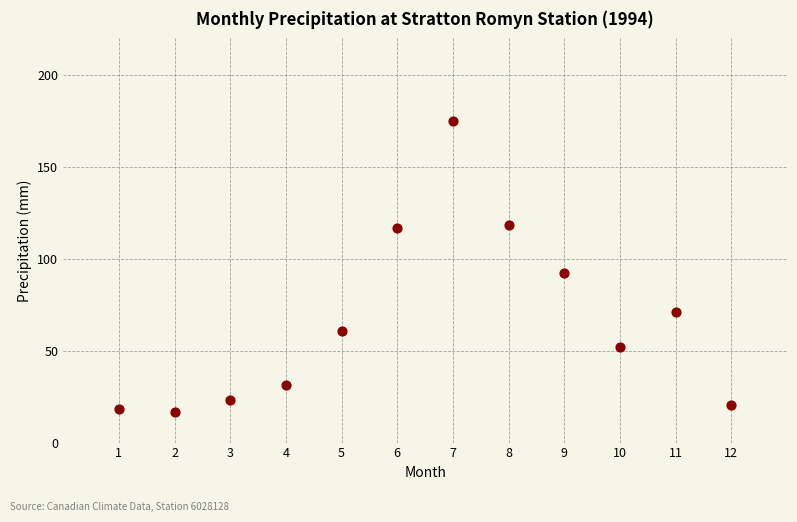

What Y value in the scatter plot is closest to 96?

92.4